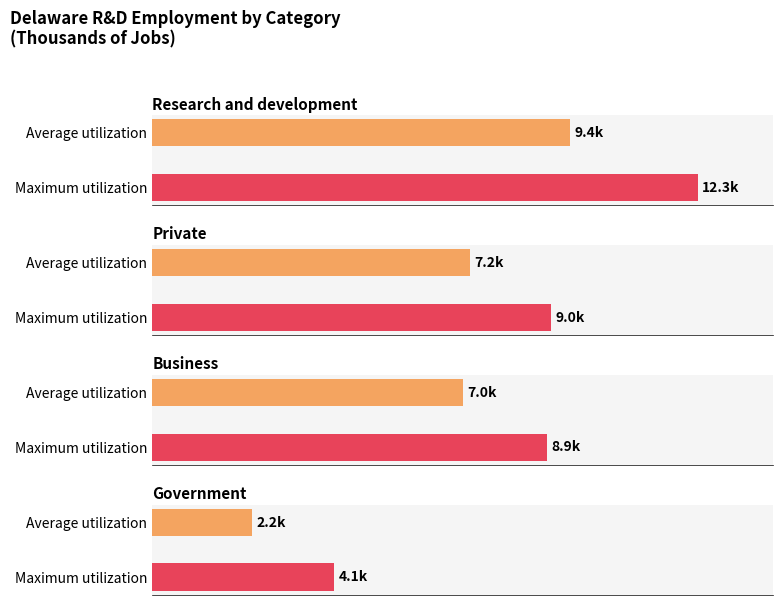

Does the chart contain any negative values?

No